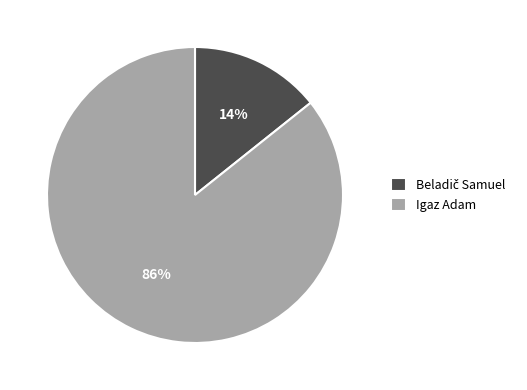

What is the largest slice in the pie chart?

Igaz Adam